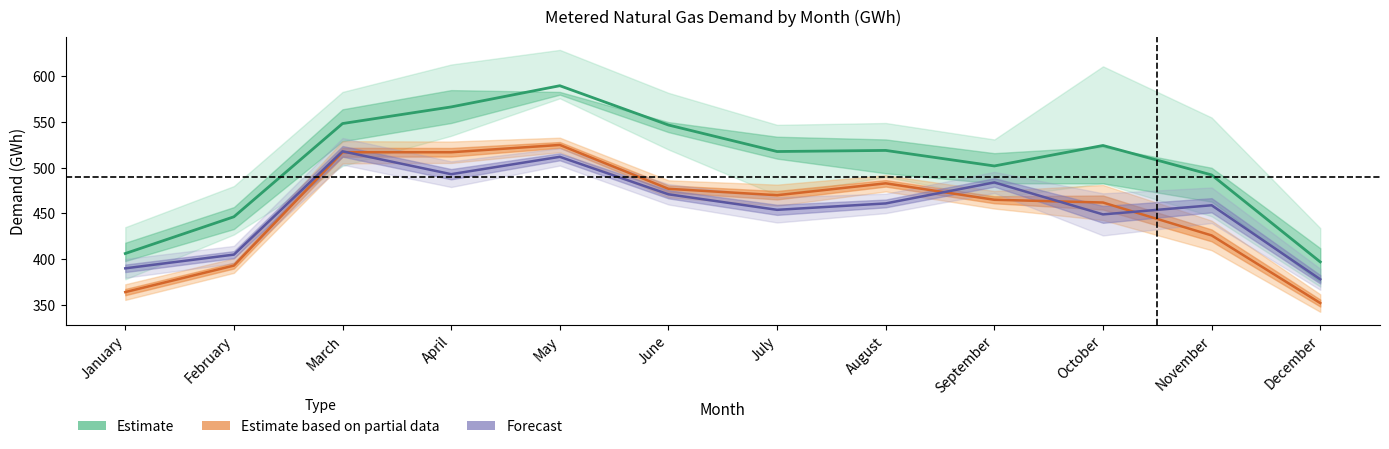

Where is the first local minimum for Forecast?

April